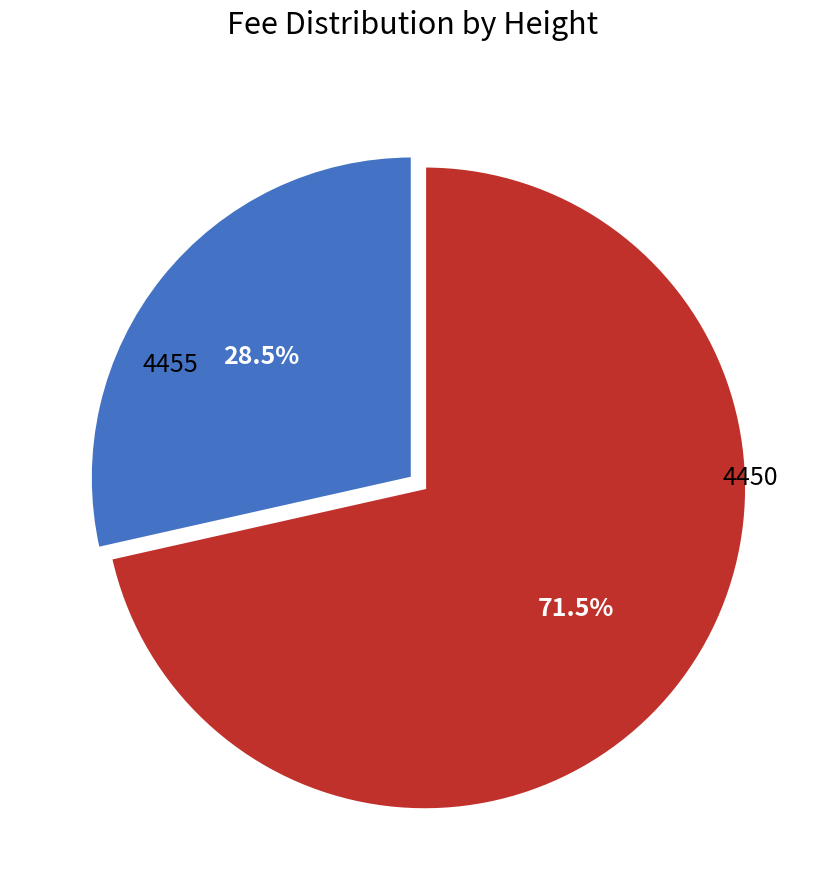

To the nearest percent, what is the average slice percentage?

50%